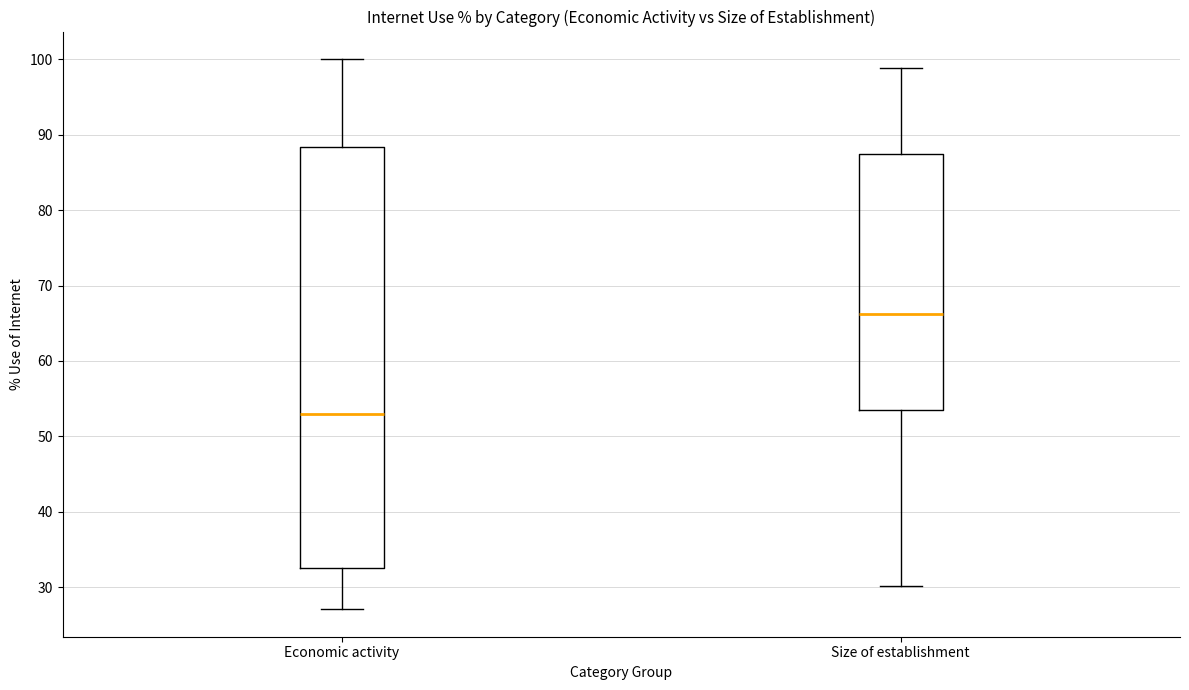

Reading left to right, transcribe this box plot: for each box, give where its median line is, the range the box spans, and where its two whiskers end, as read against the y-axis. The values are not printed on the chart, so give them approximately, as read against the axis.

Economic activity: median 53, box 33 to 88, whiskers 27 to 100
Size of establishment: median 66, box 54 to 87, whiskers 30 to 99